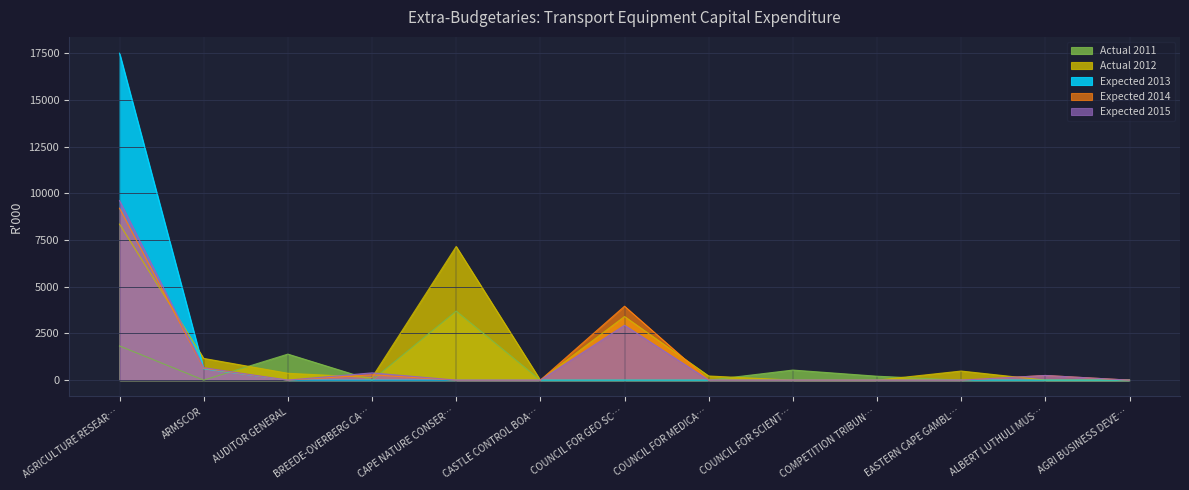

Is the value of Expected 2014 at ALBERT LUTHULI MUS… greater than the value of Expected 2015 at ARMSCOR?

No